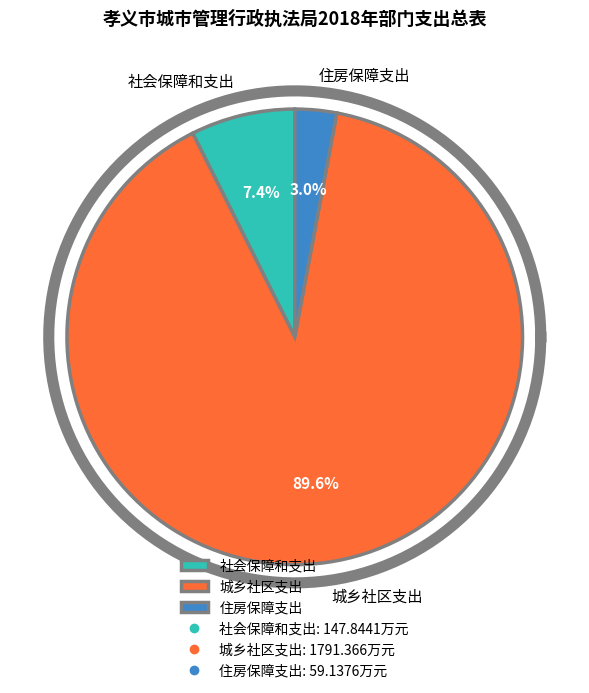

Does 社会保障和支出 represent more than half of the total?

No